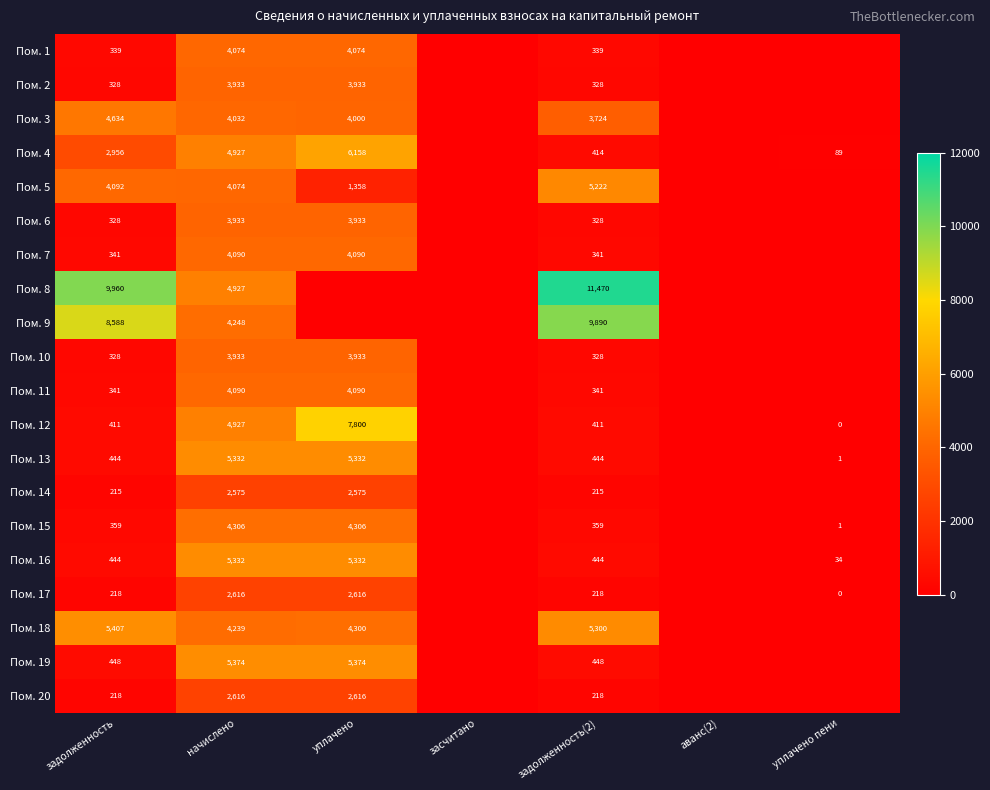

What is the difference between the highest and lowest values at начислено?

2799